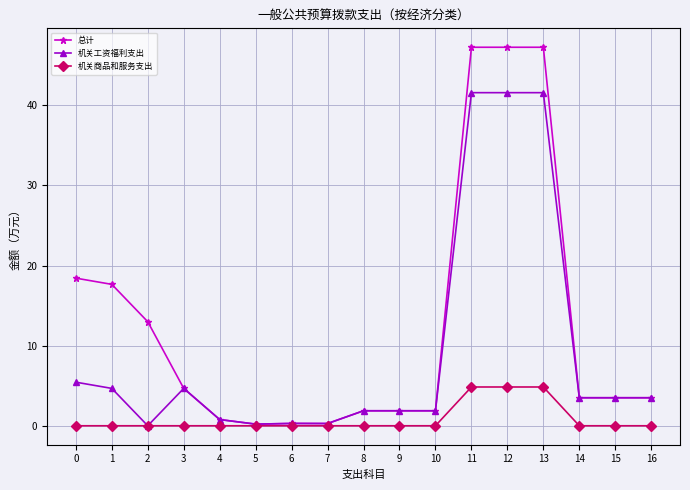

At which category does 机关工资福利支出 reach its first local valley?

2